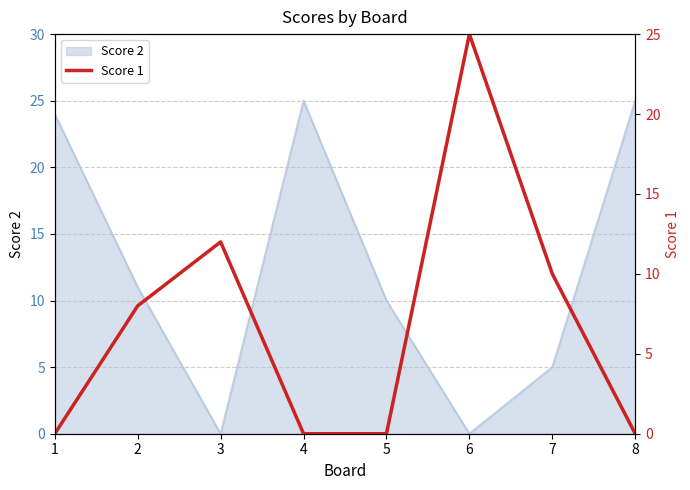

How many points are higher than both their immediate neighbors (excluding endpoints)?

2